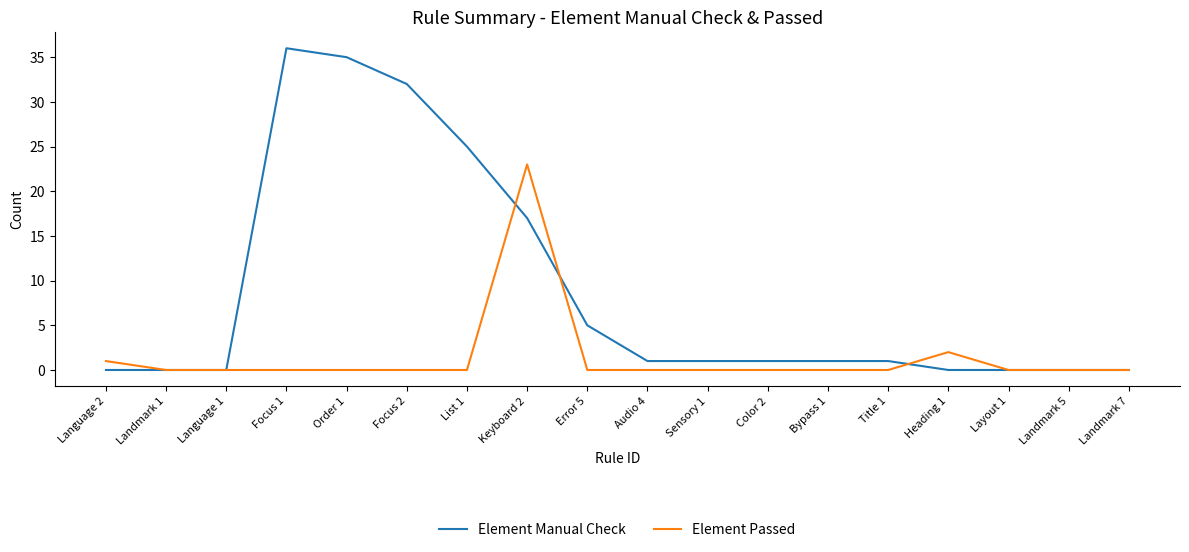

Rank the series by their maximum value, from lowest to highest.

Element Passed, Element Manual Check